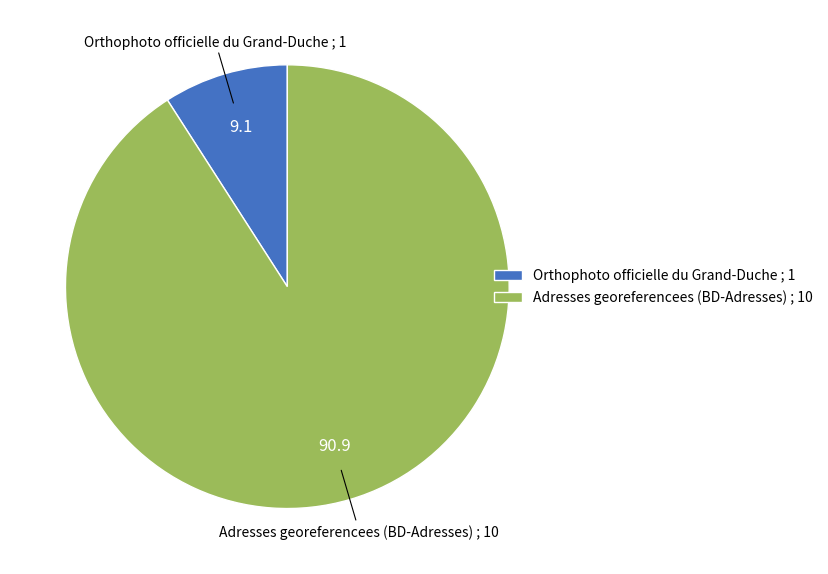

What is the ratio of the value at Adresses georeferencees (BD-Adresses) ; 10 to the value at Orthophoto officielle du Grand-Duche ; 1?

10.0